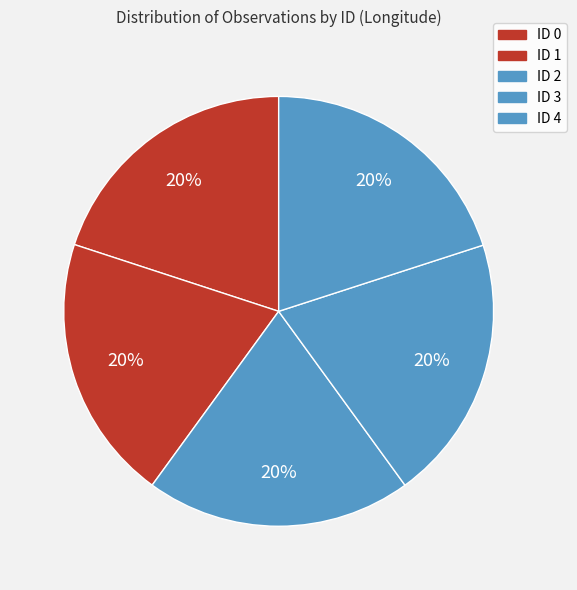

Which slice is the largest?

4